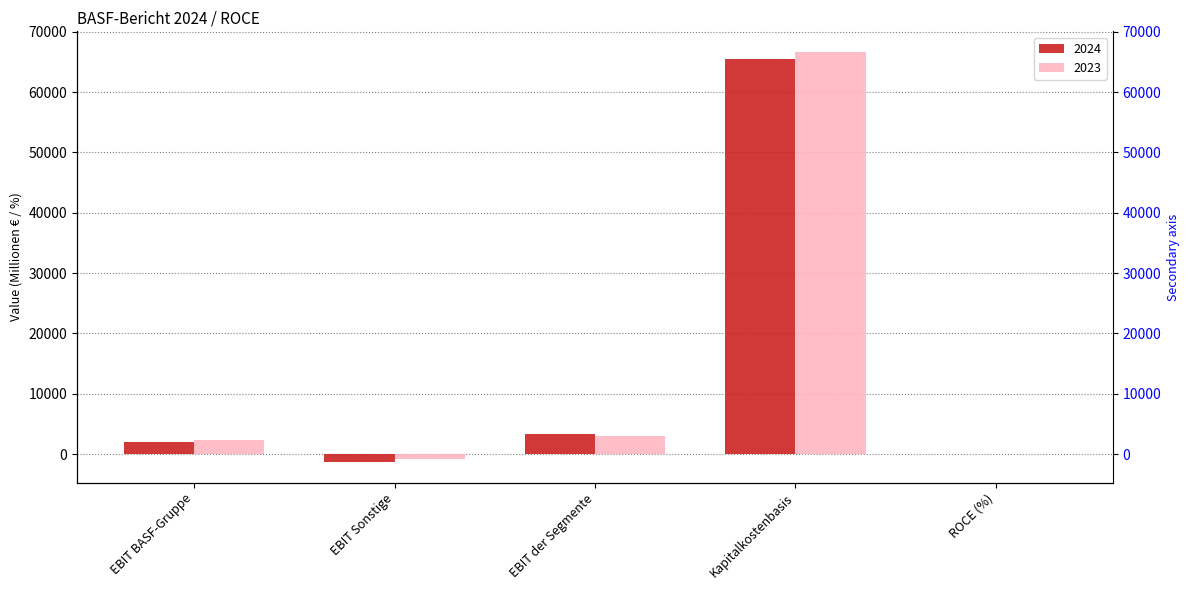

What are all the series names shown in the legend?

2024, 2023